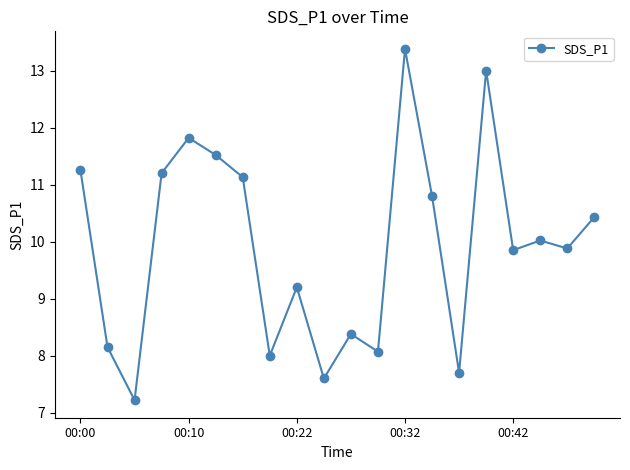

How many points are higher than both their immediate neighbors (excluding endpoints)?

6